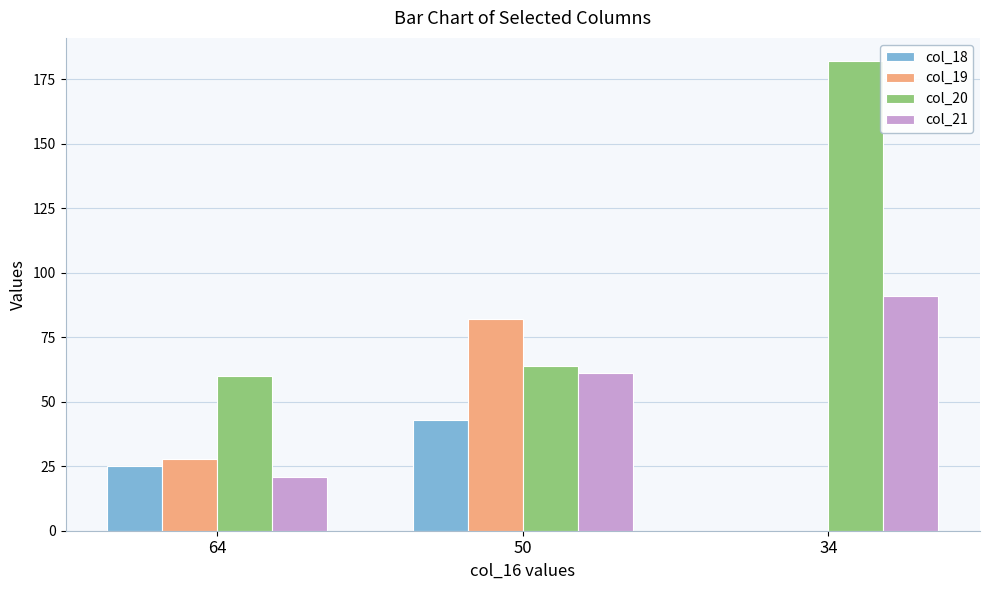

What is the maximum value shown in the chart?

182